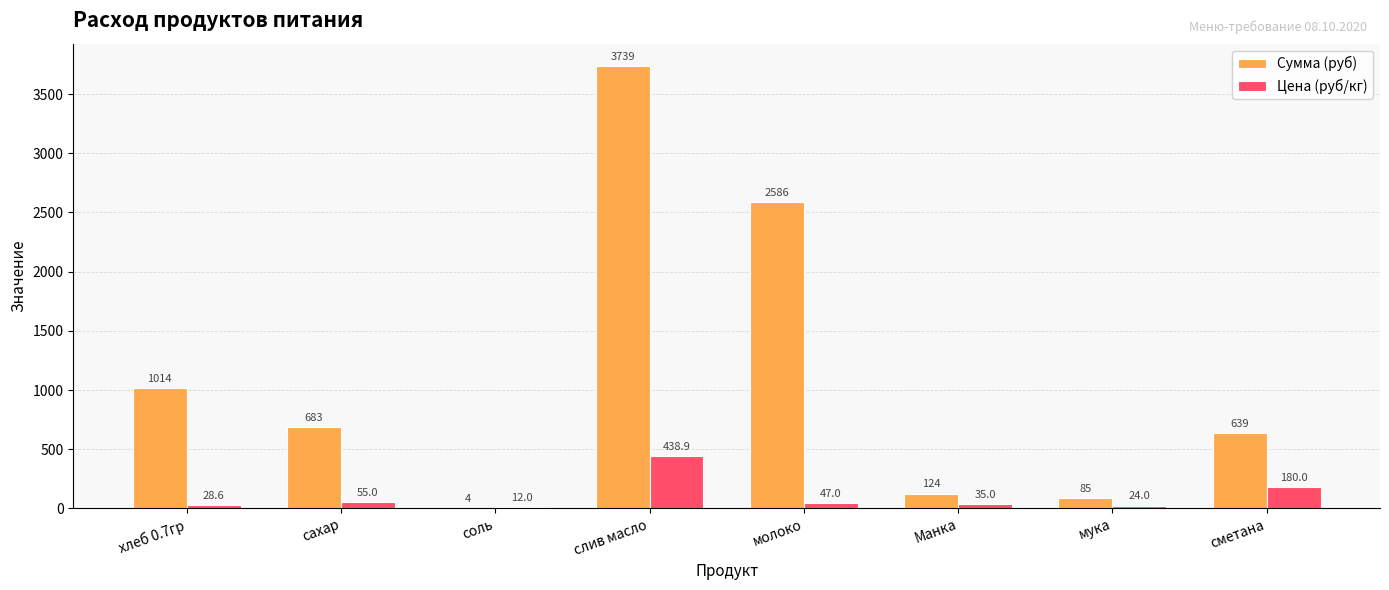

At which label does Сумма (руб) first exceed 683?

хлеб 0.7гр